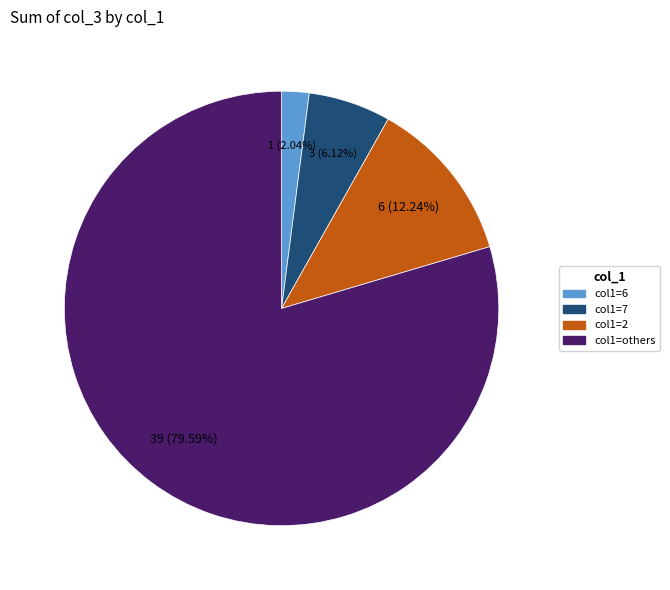

Is there any slice that represents more than half of the pie?

Yes